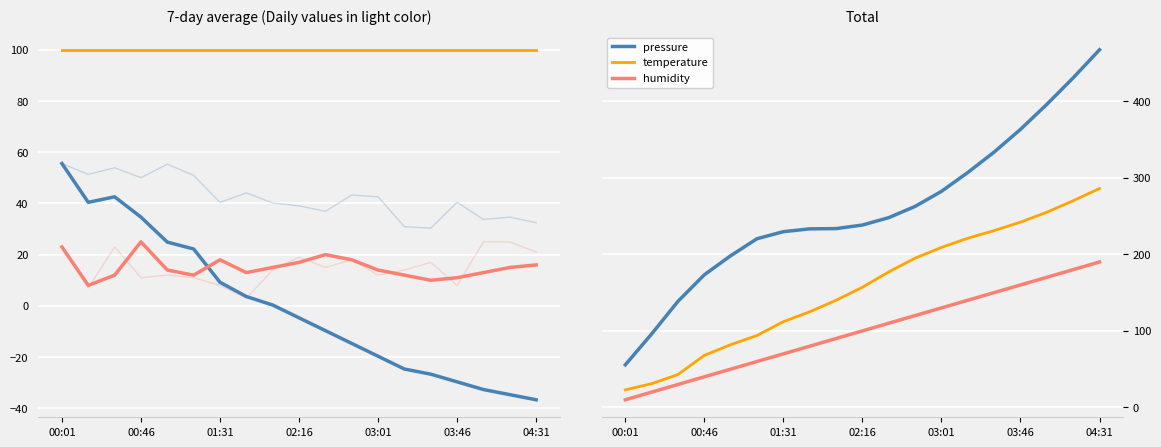

Which has a higher value, 16 or 8?

16